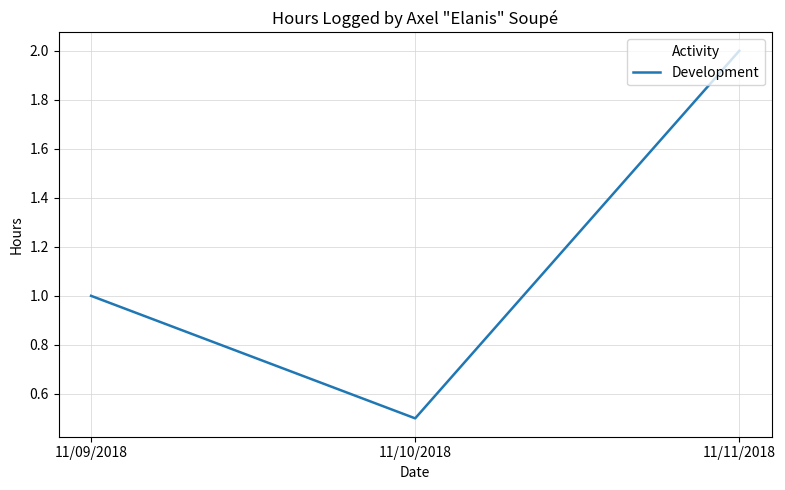

What is the minimum value shown in the chart?

0.5